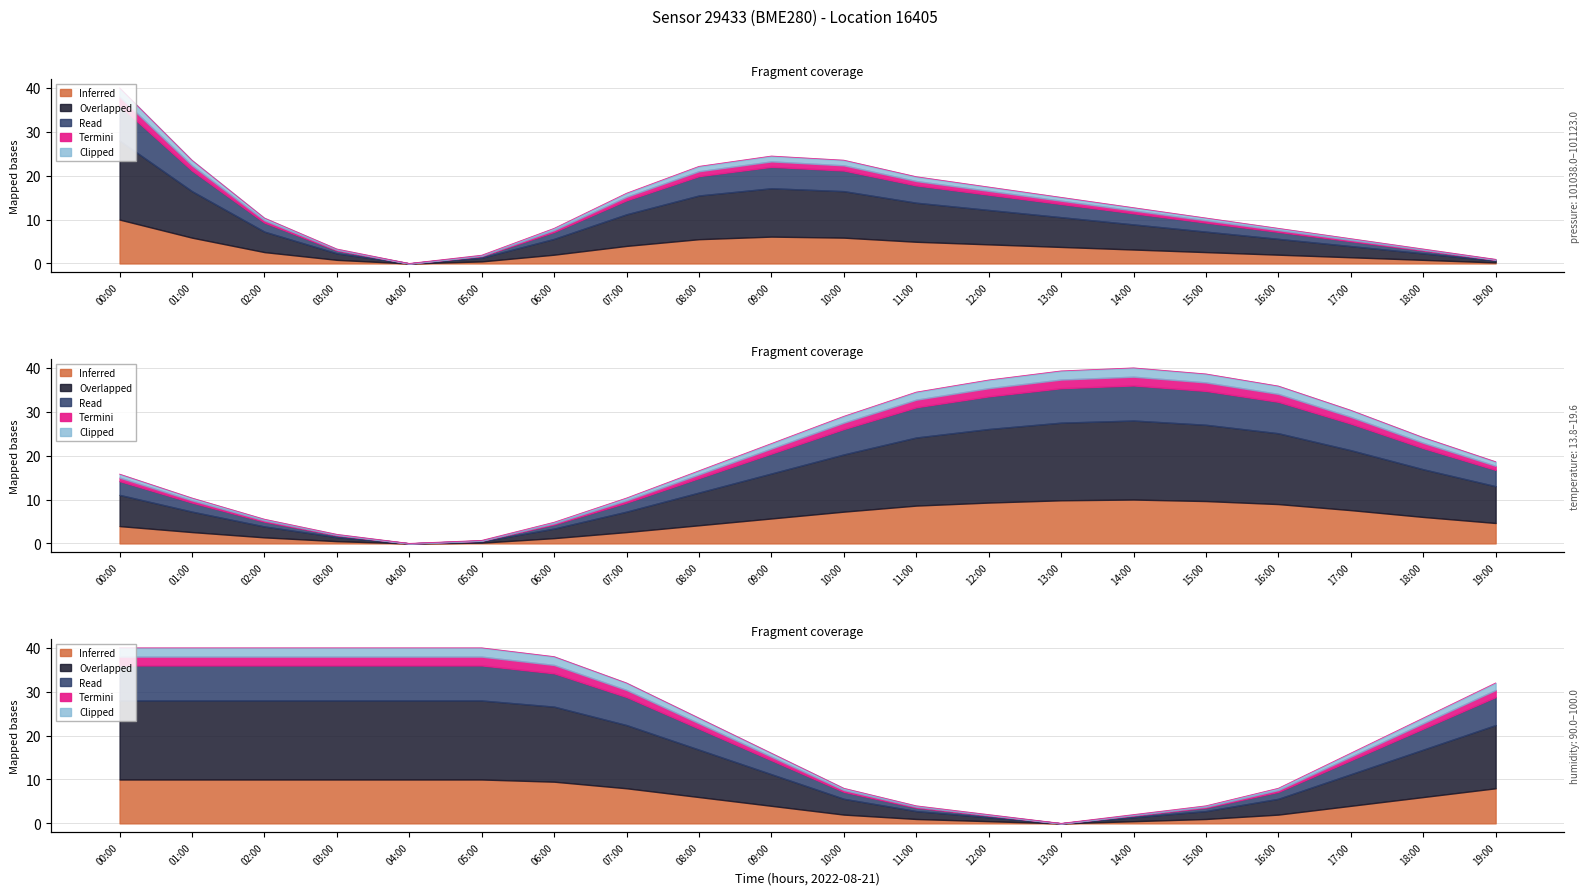

List the series in order of their overall mean, lowest first.

pressure, temperature, humidity